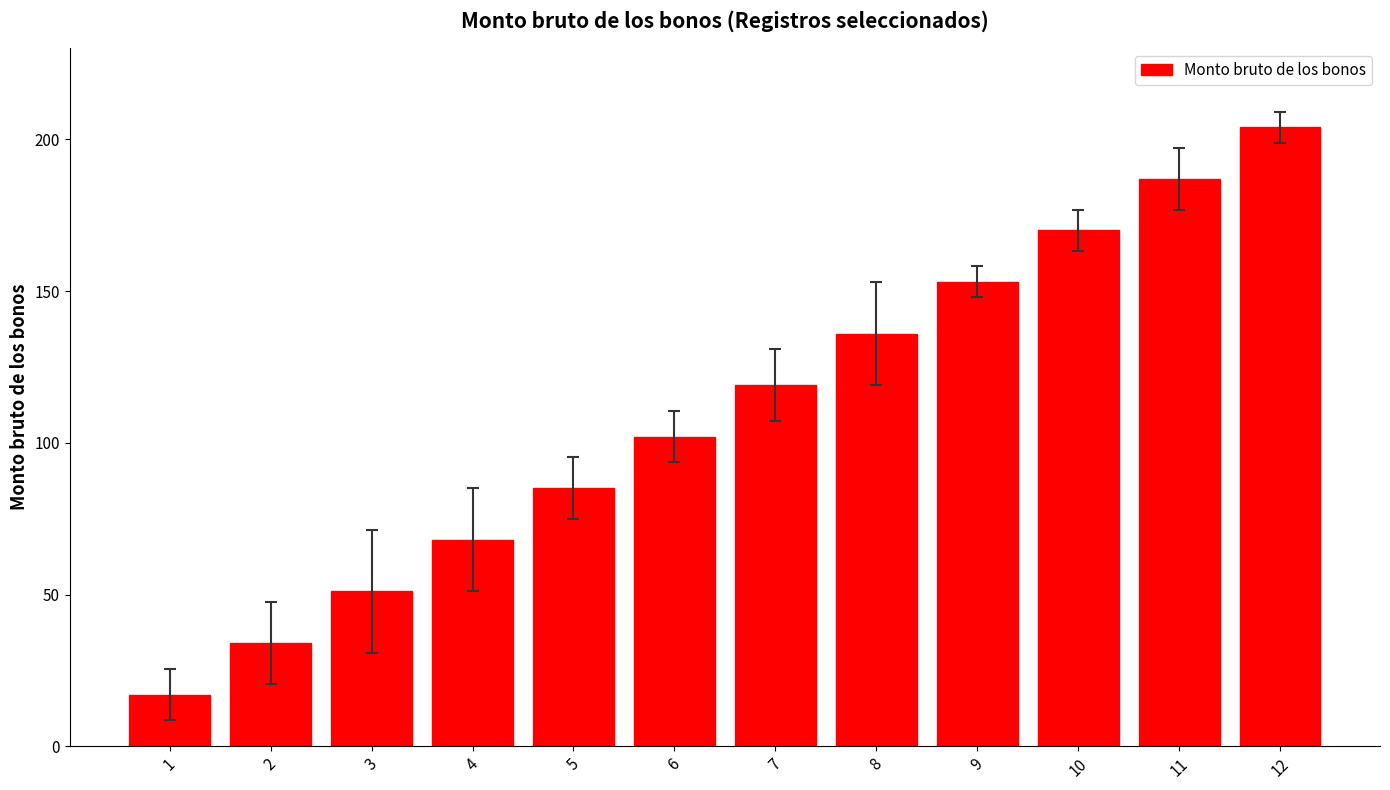

Approximately how many times larger is the value at 8 compared to 5?

1.6